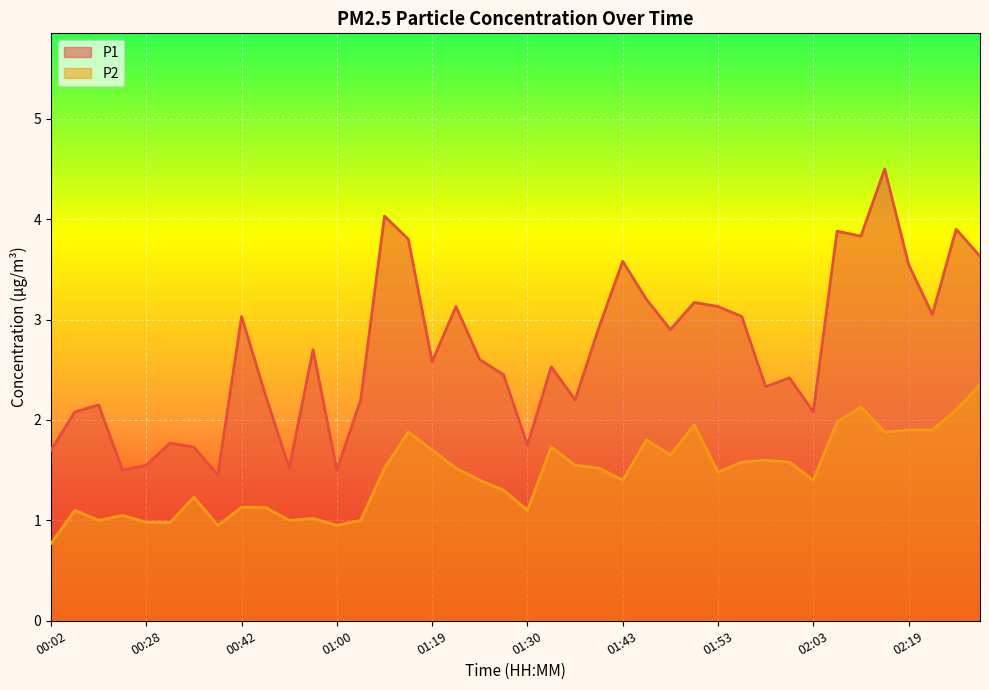

How many interior local valleys does the P2 series have?

10